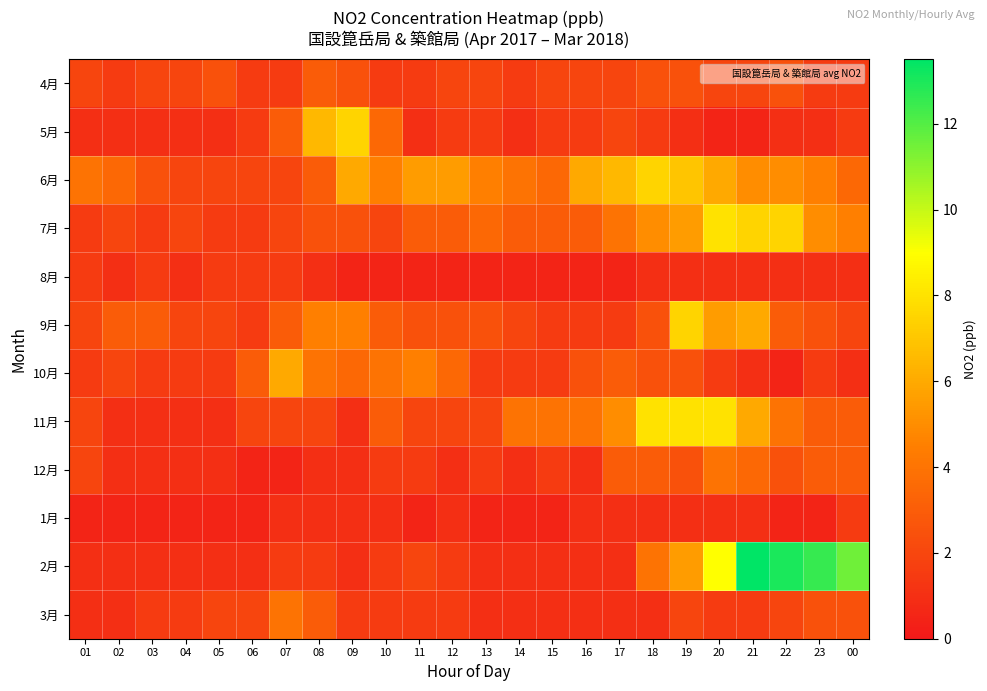

At which category does the chart reach its minimum across all series?

20